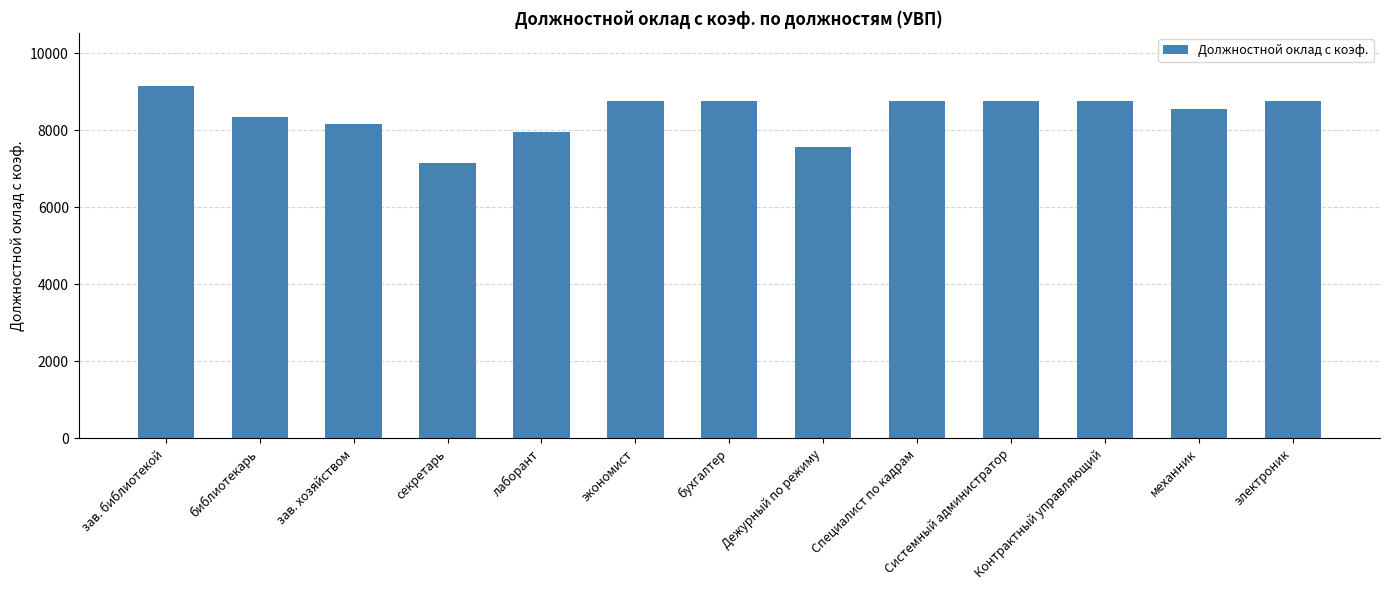

Which has a higher value, лаборант or экономист?

экономист